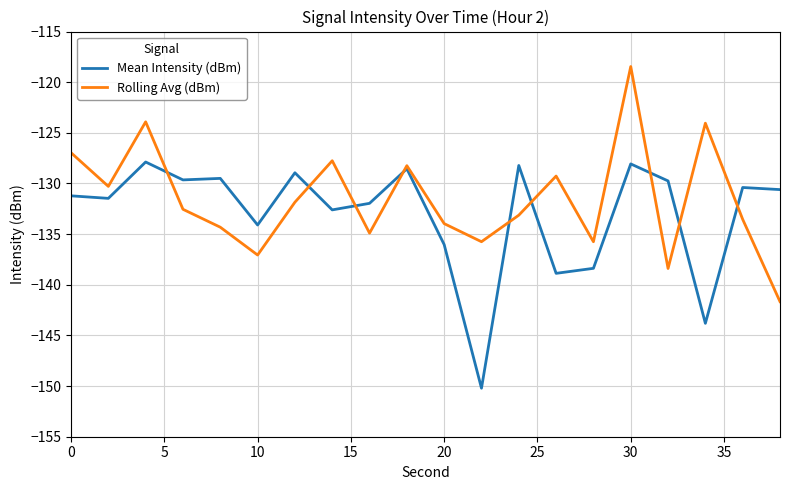

Which series has the largest total across all categories?

Rolling Avg (dBm)